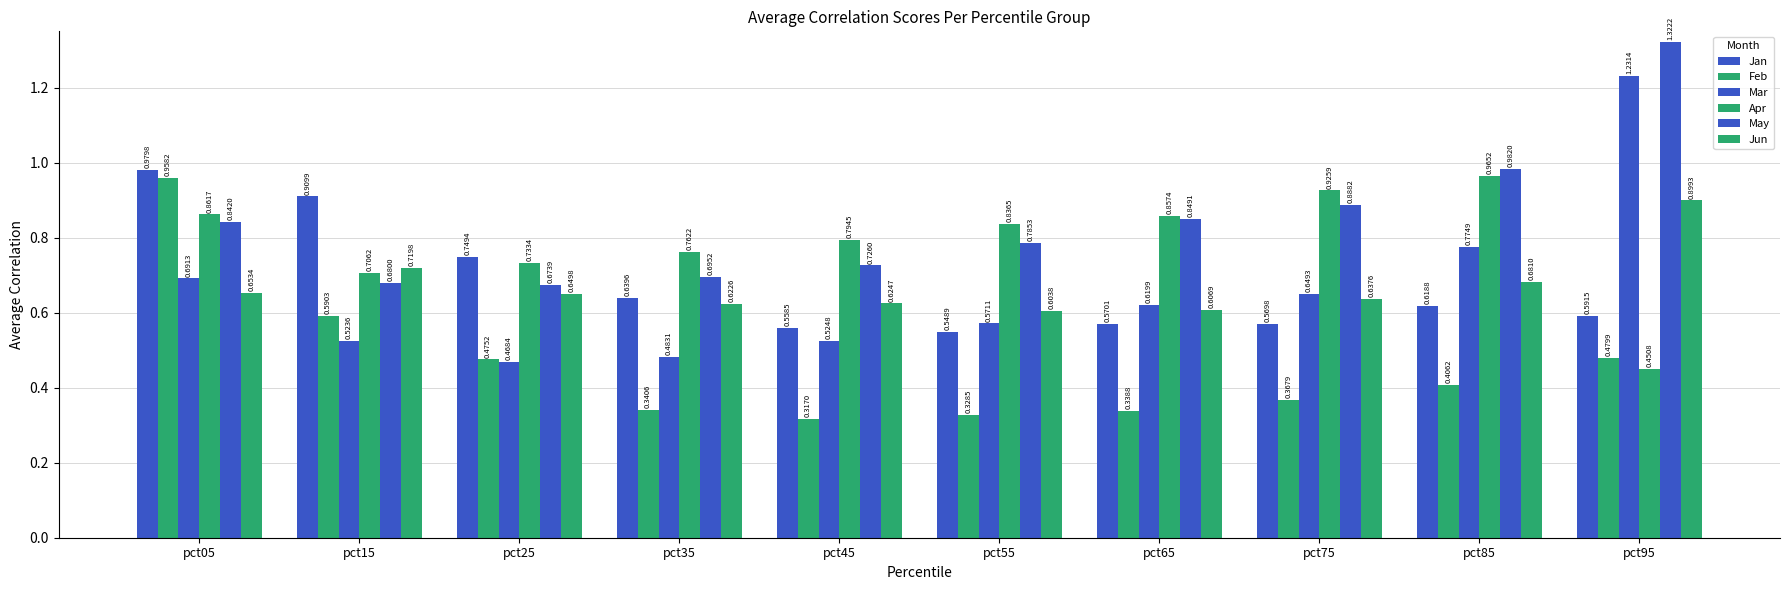

List the labels in order of Apr value, smallest first.

pct95, pct15, pct25, pct35, pct45, pct55, pct65, pct05, pct75, pct85